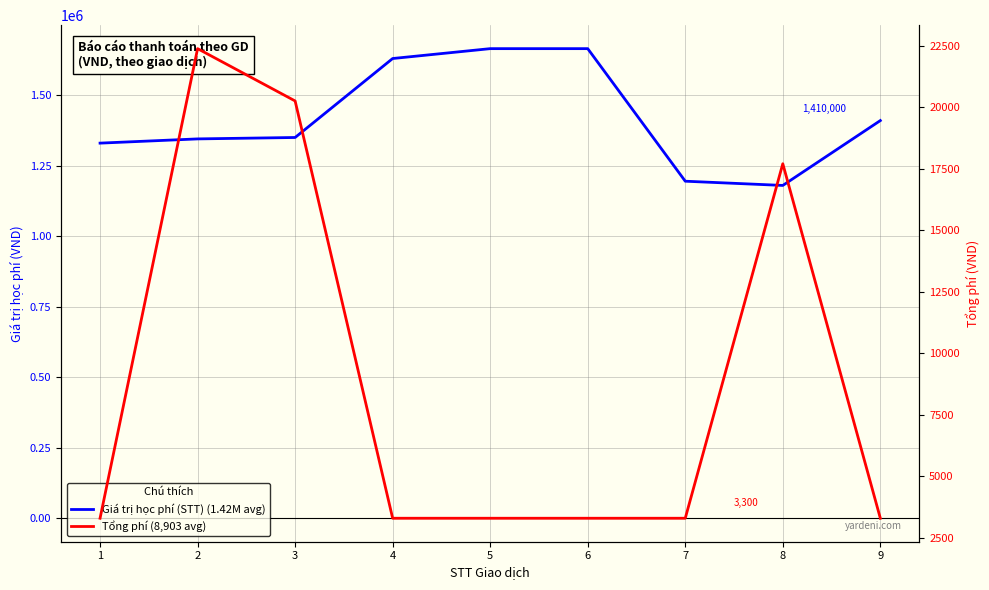

Is it true that Tổng phí equals 1701 at 4?

False